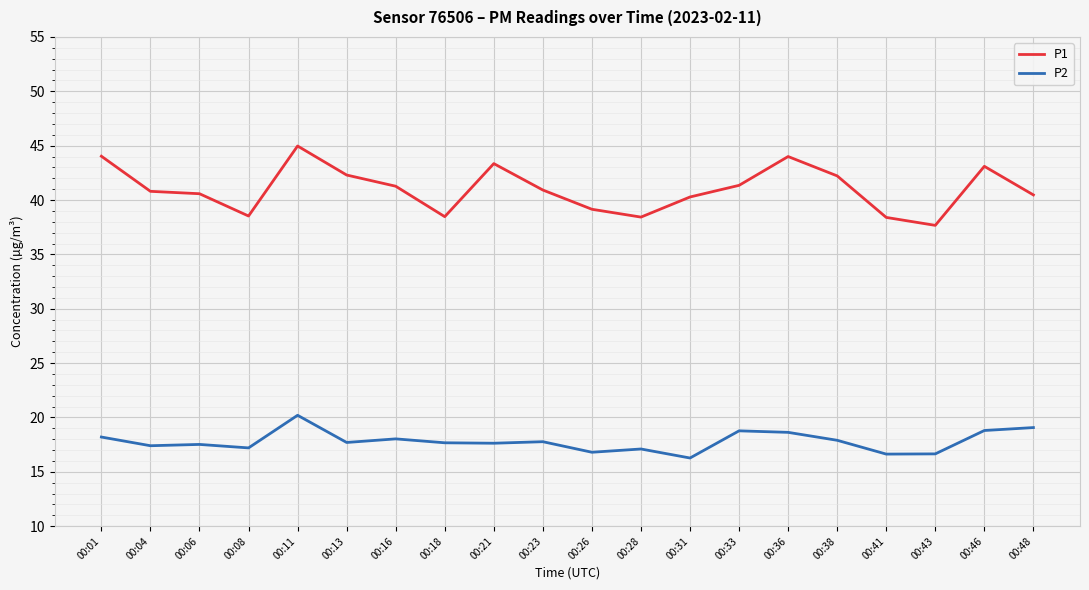

True or false: P2 and P1 intersect in this chart.

False